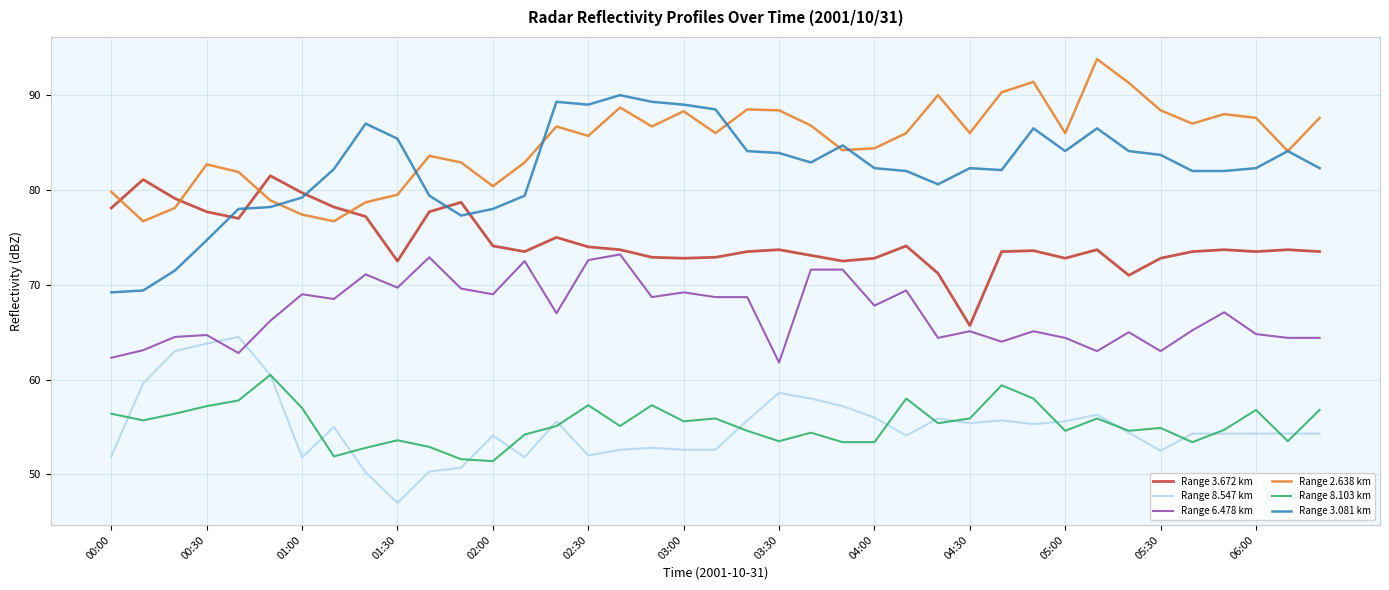

What is the greatest value displayed?

93.8